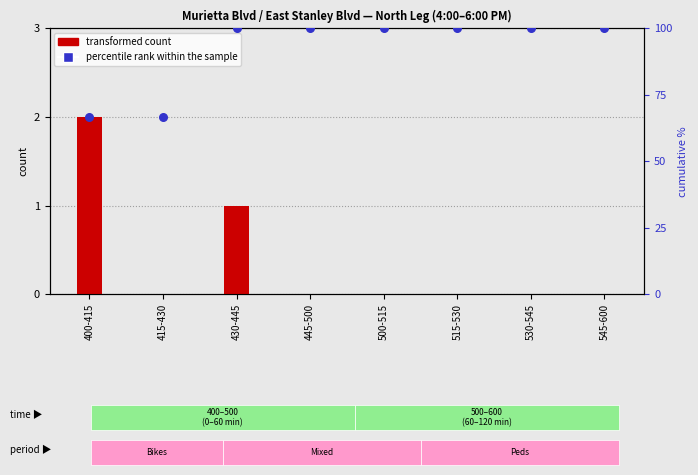

Which series reaches the maximum Y coordinate?

percentile rank within the sample